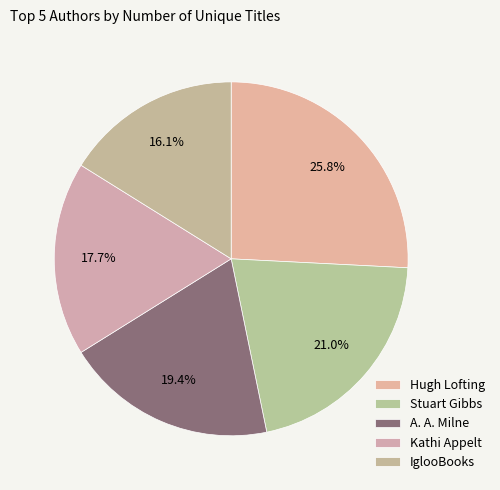

Between Stuart Gibbs and Kathi Appelt, which is larger?

Stuart Gibbs